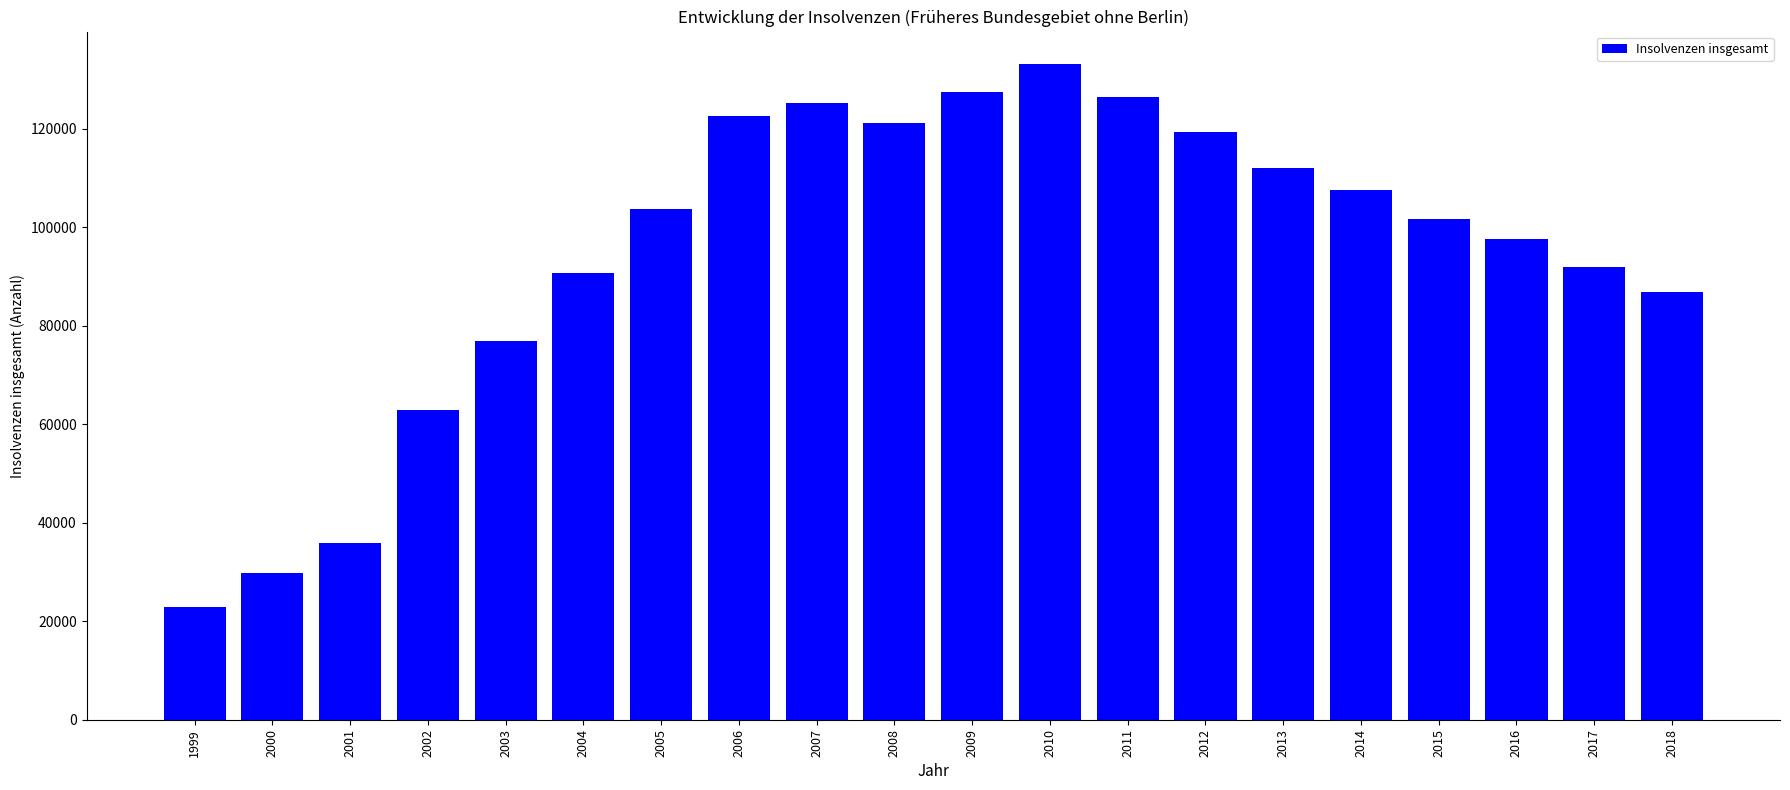

Reading left to right, extract all data points from this chart.

22918	29865	35870	62873	76913	90691	103647	122516	125154	121063	127412	133036	126325	119240	112060	107560	101607	97588	91879	86887